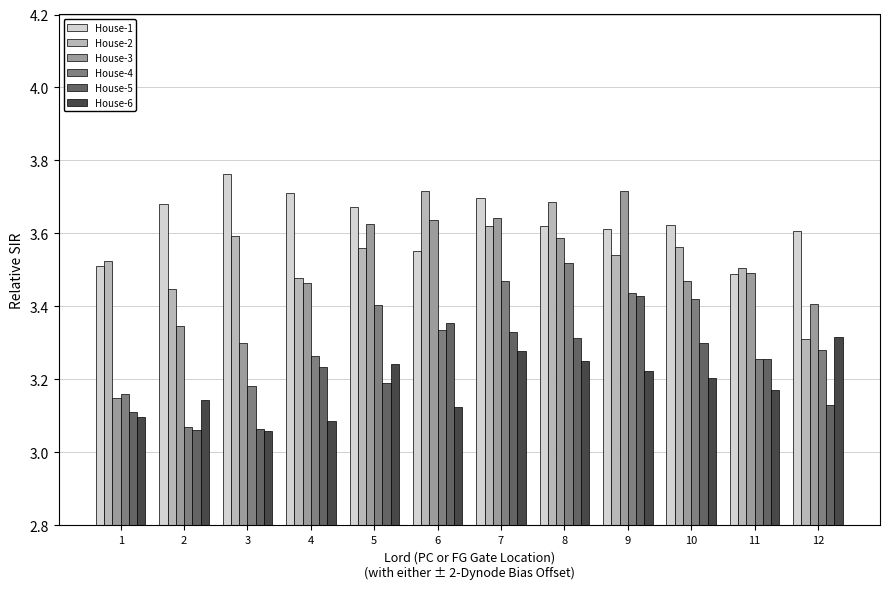

How many bars are there in each group?

6